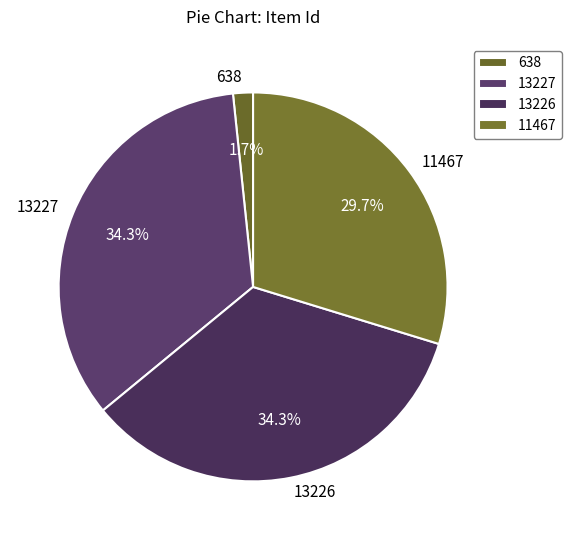

What percentage is NOT represented by 13226?

65.7%